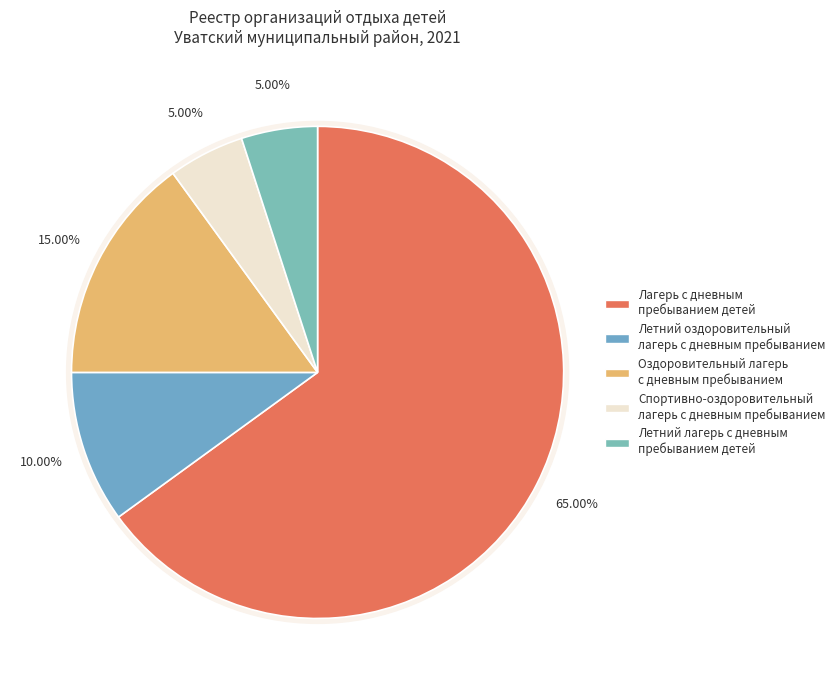

Combined, what portion of the pie is Летний лагерь с дневным пребыванием детей and Летний оздоровительный лагерь с дневным пребыванием?

15.0%